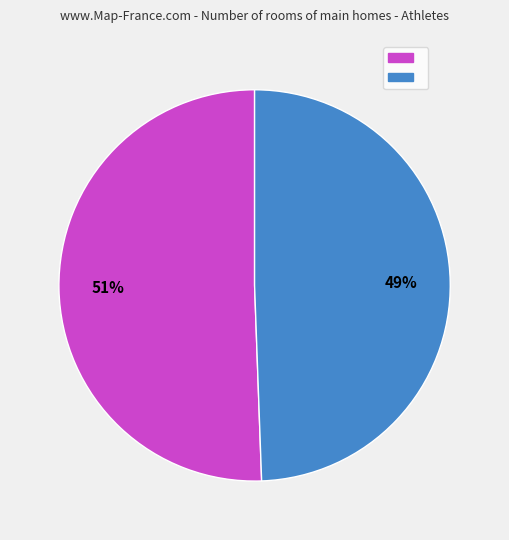

Count the number of slices in the pie.

2